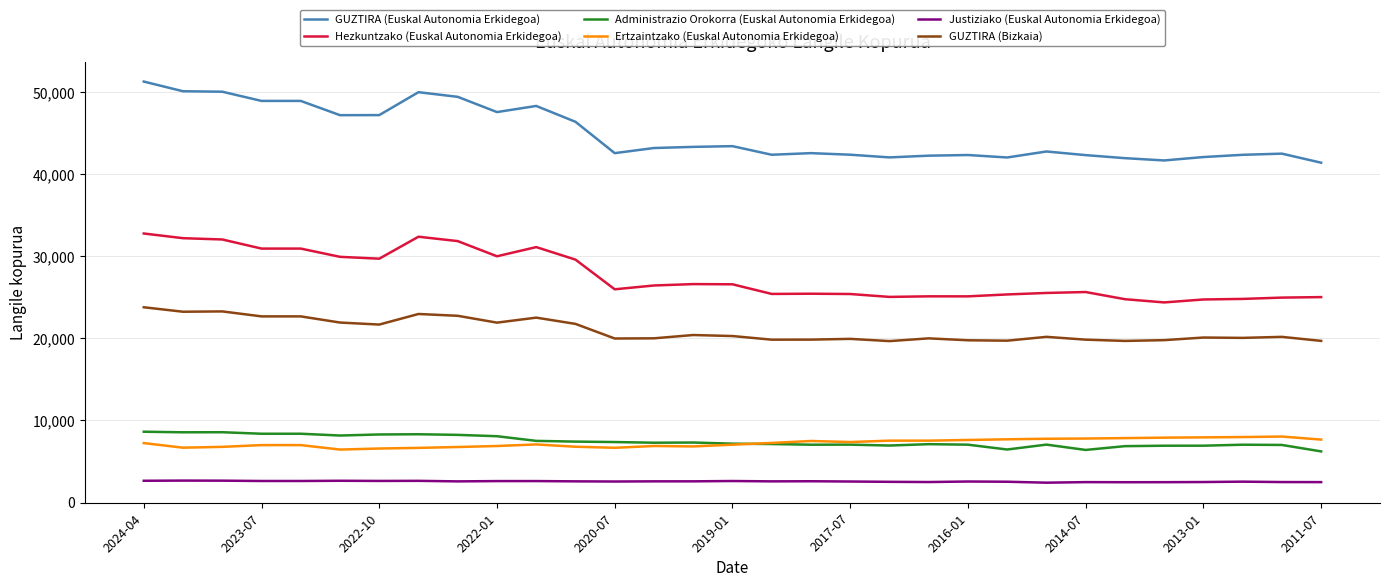

What is the maximum value for GUZTIRA (Bizkaia)?

23805